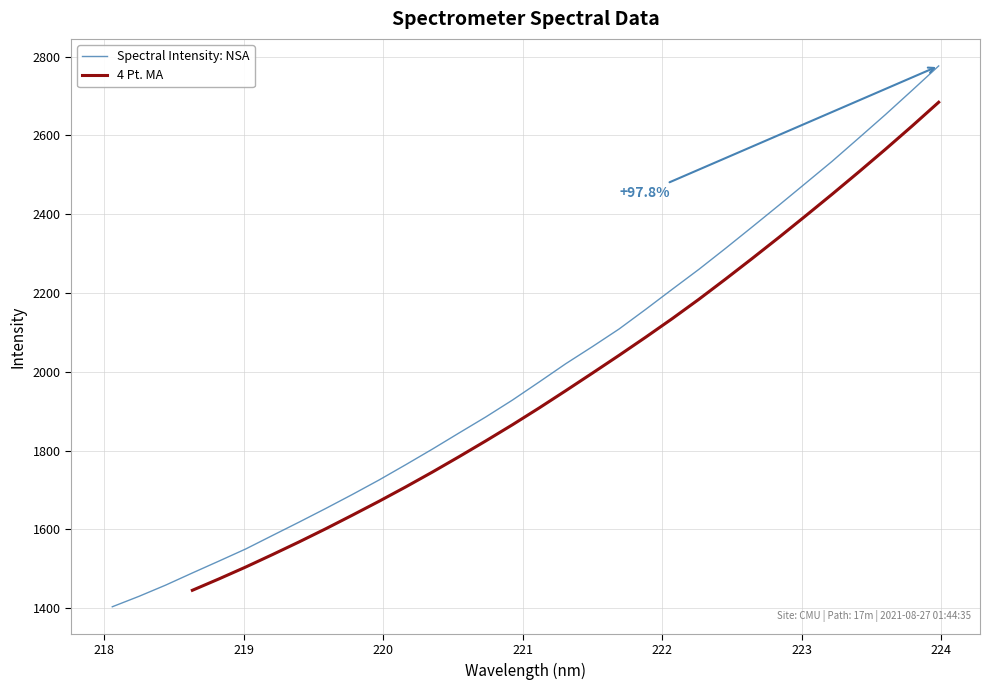

What is the greatest value displayed?

2776.5